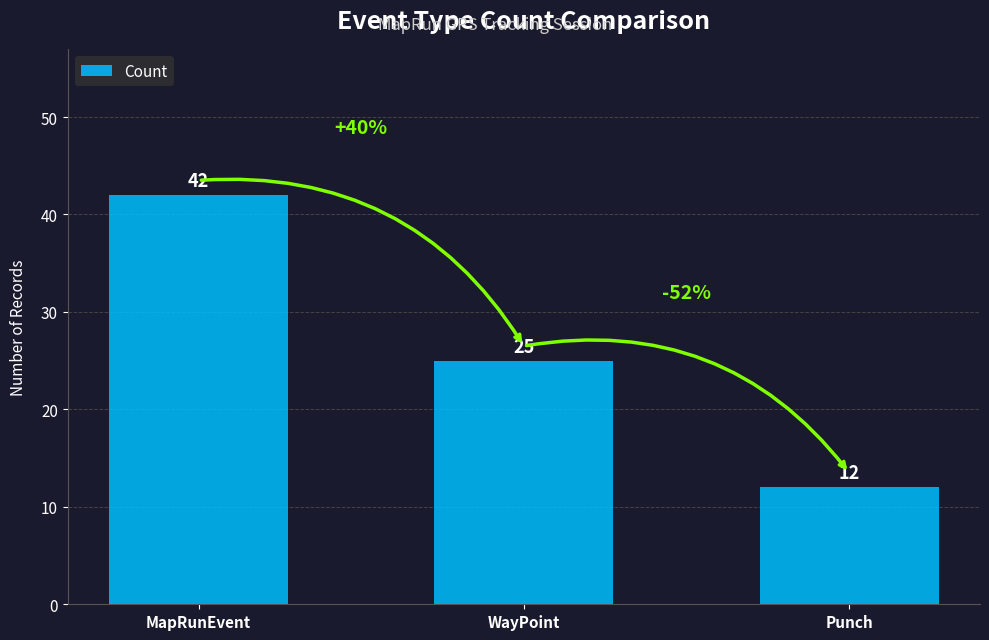

What position from the left is Punch?

3